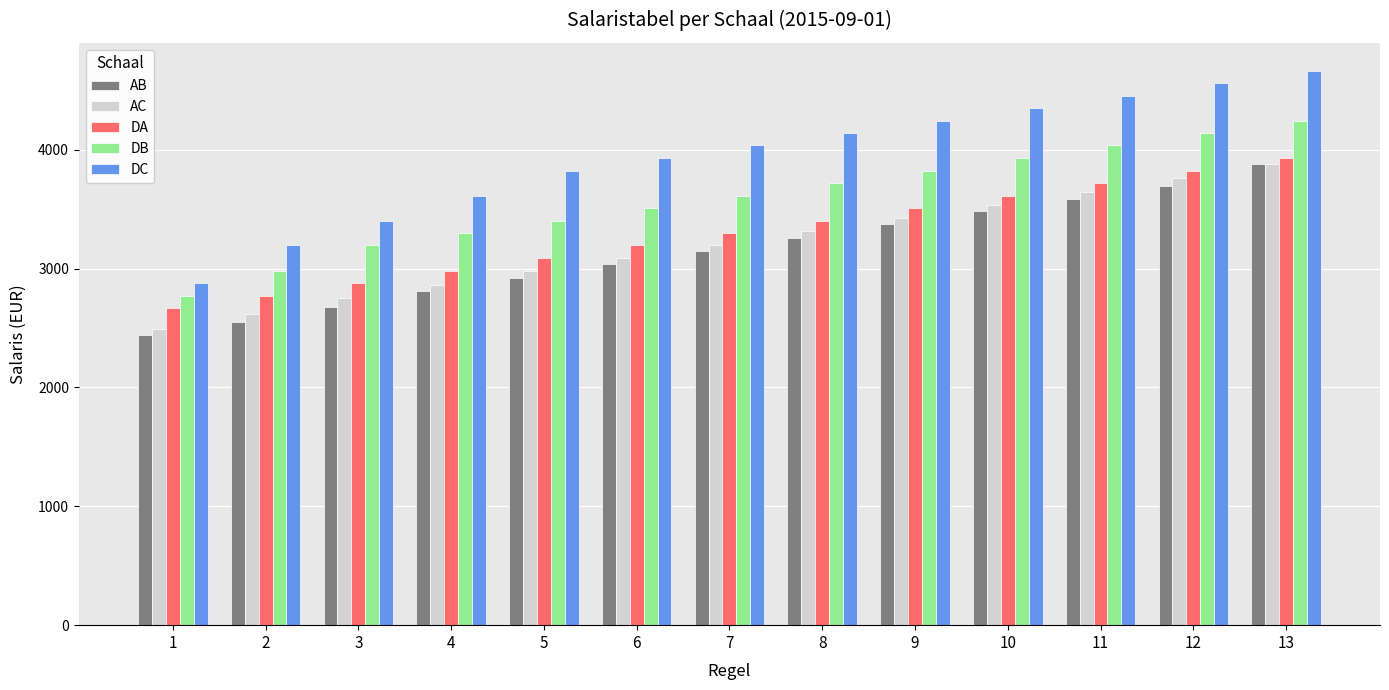

What is the value of the AB bar at the 10th from the left?

3484